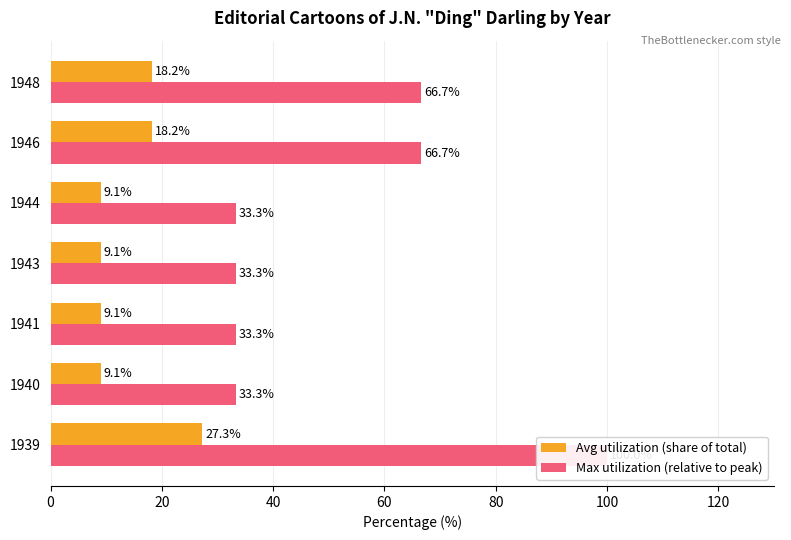

Count the number of categories in the chart.

7